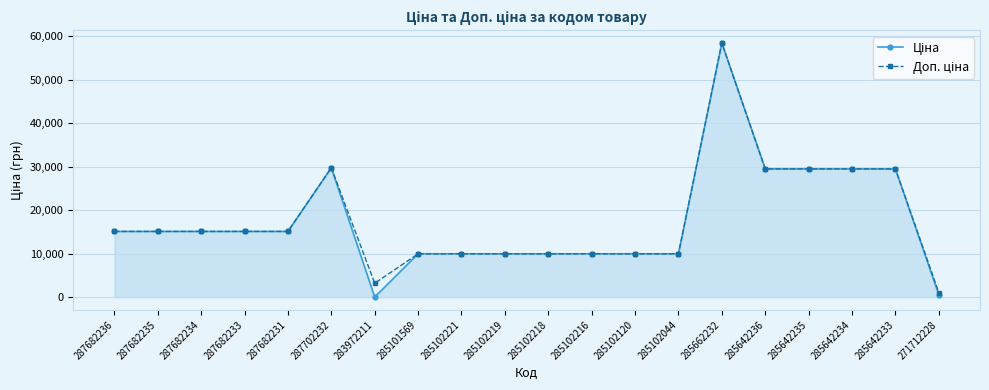

What is the total value across all series at 285642234?

58983.0